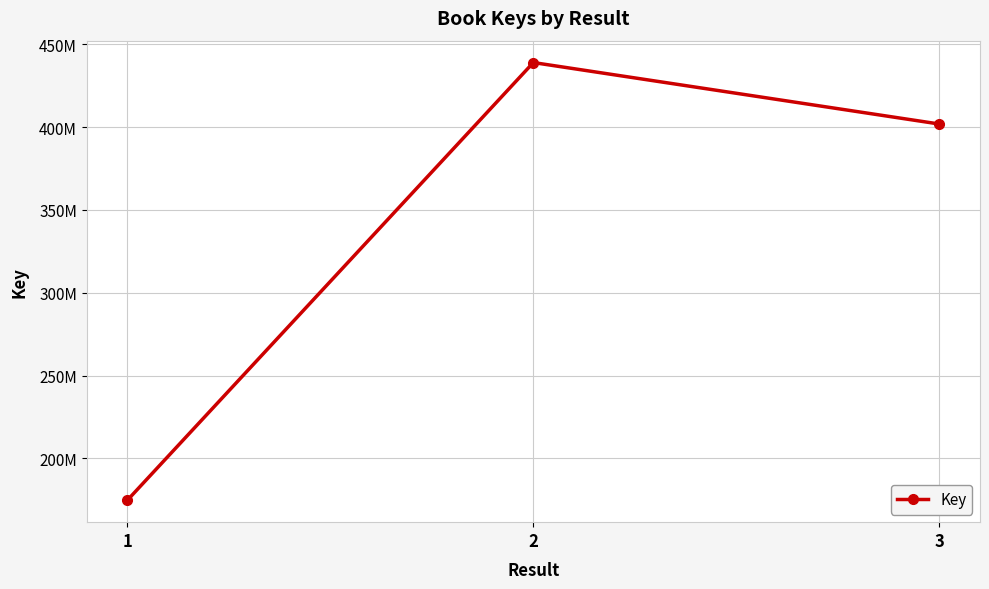

What is the ratio of the value at 1 to the value at 3?

0.4